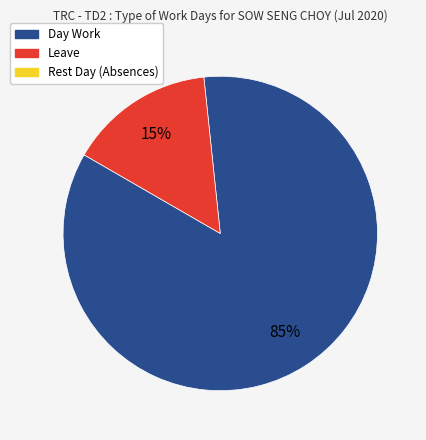

Does any single category account for the majority?

Yes